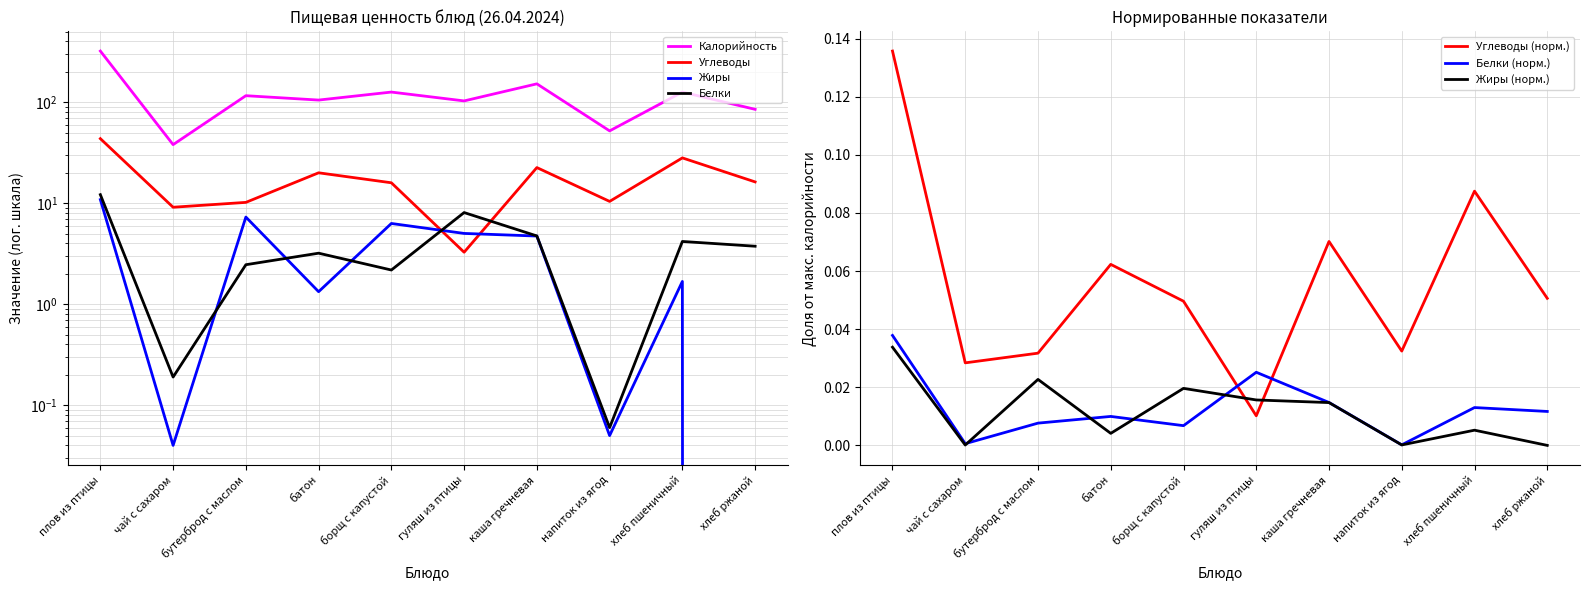

List the series in order of their peak value, lowest first.

Жиры, Белки, Углеводы, Калорийность